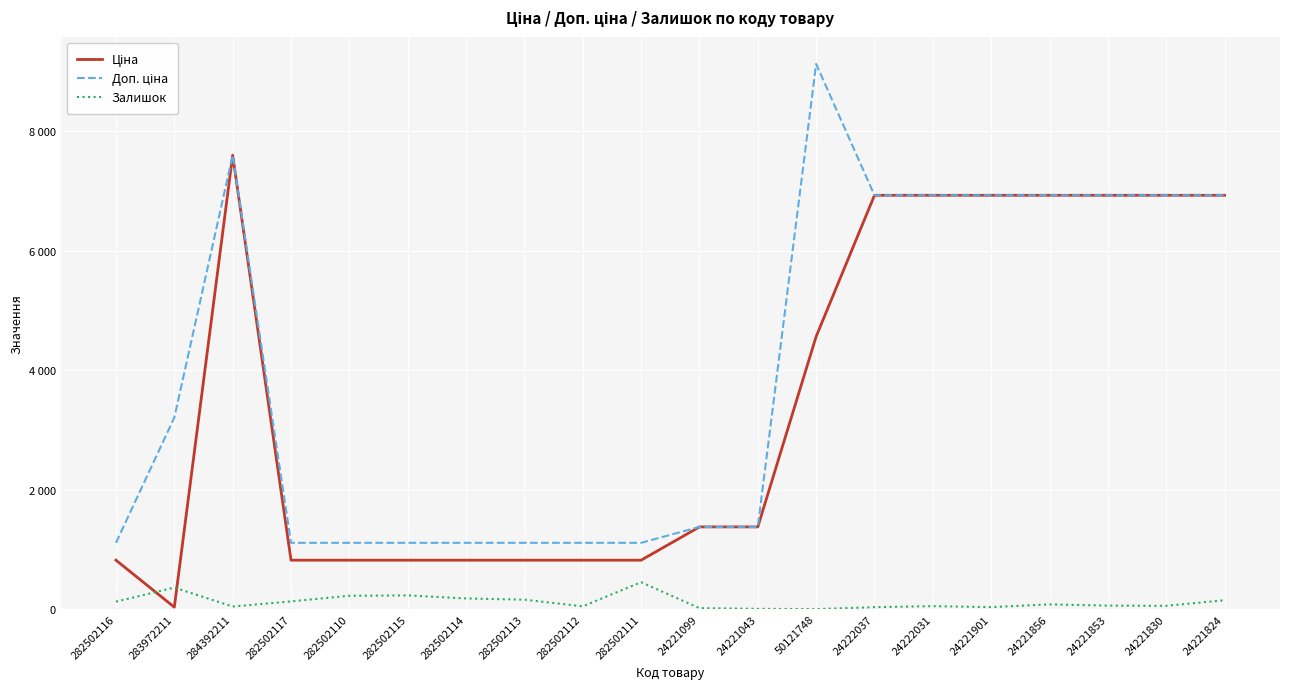

Does the chart display data point markers on the line(s)?

No